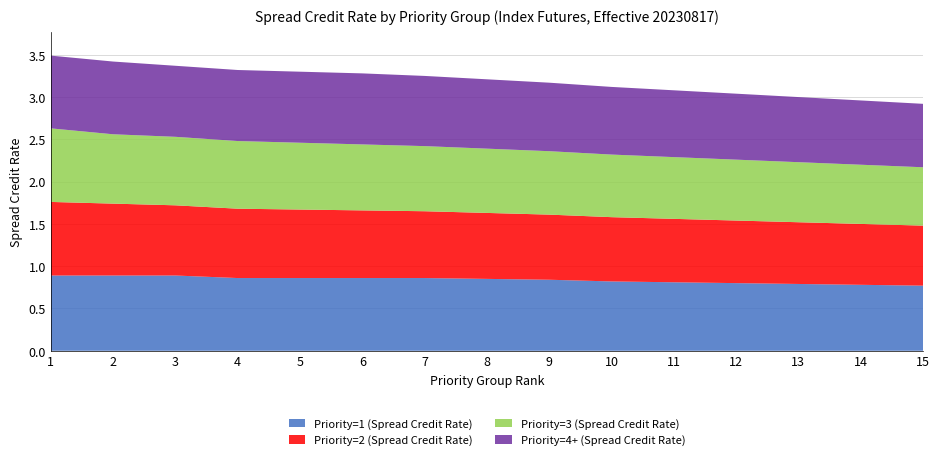

Reading right to left, extract all data points from this chart.

Priority=1 (Spread Credit Rate): 15=0.8	14=0.8	13=0.8	12=0.8	11=0.8	10=0.8	9=0.8	8=0.8	7=0.9	6=0.9	5=0.9	4=0.9	3=0.9	2=0.9	1=0.9
Priority=2 (Spread Credit Rate): 15=0.7	14=0.7	13=0.7	12=0.7	11=0.8	10=0.8	9=0.8	8=0.8	7=0.8	6=0.8	5=0.8	4=0.8	3=0.8	2=0.8	1=0.9
Priority=3 (Spread Credit Rate): 15=0.7	14=0.7	13=0.7	12=0.7	11=0.7	10=0.7	9=0.8	8=0.8	7=0.8	6=0.8	5=0.8	4=0.8	3=0.8	2=0.8	1=0.9
Priority=4+ (Spread Credit Rate): 15=0.8	14=0.8	13=0.8	12=0.8	11=0.8	10=0.8	9=0.8	8=0.8	7=0.8	6=0.8	5=0.8	4=0.8	3=0.8	2=0.9	1=0.9